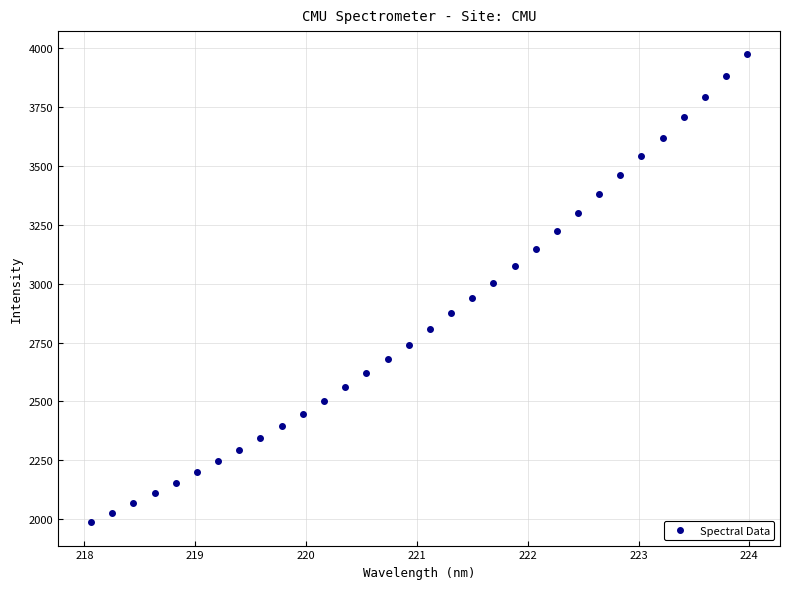

What is the range of Y values (max minus min)?

1985.8